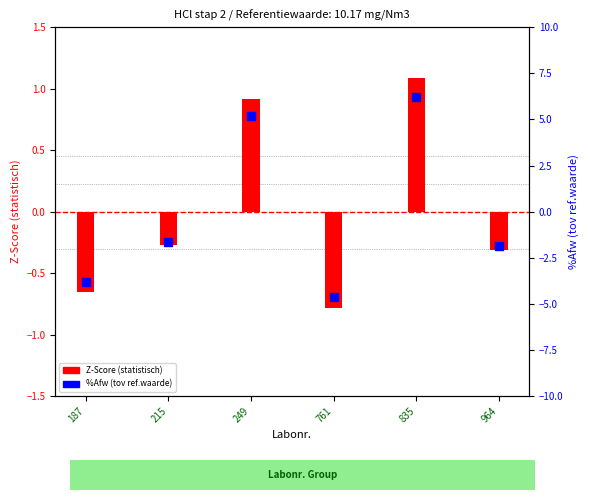

What are all the series names shown in the legend?

Z-Score (statistisch), %Afw (tov ref.waarde)